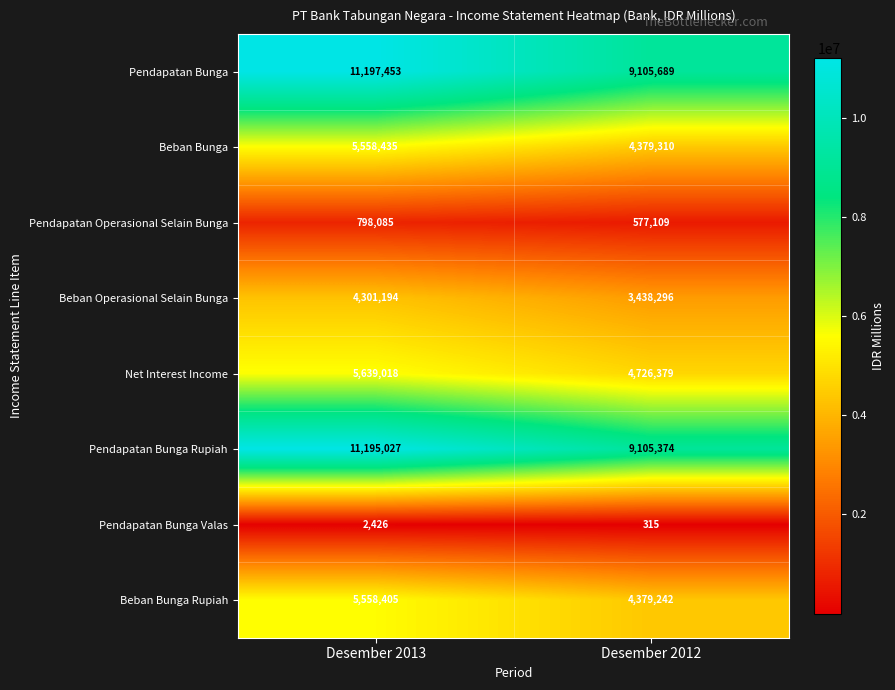

Which series has the widest spread of values?

Pendapatan Bunga